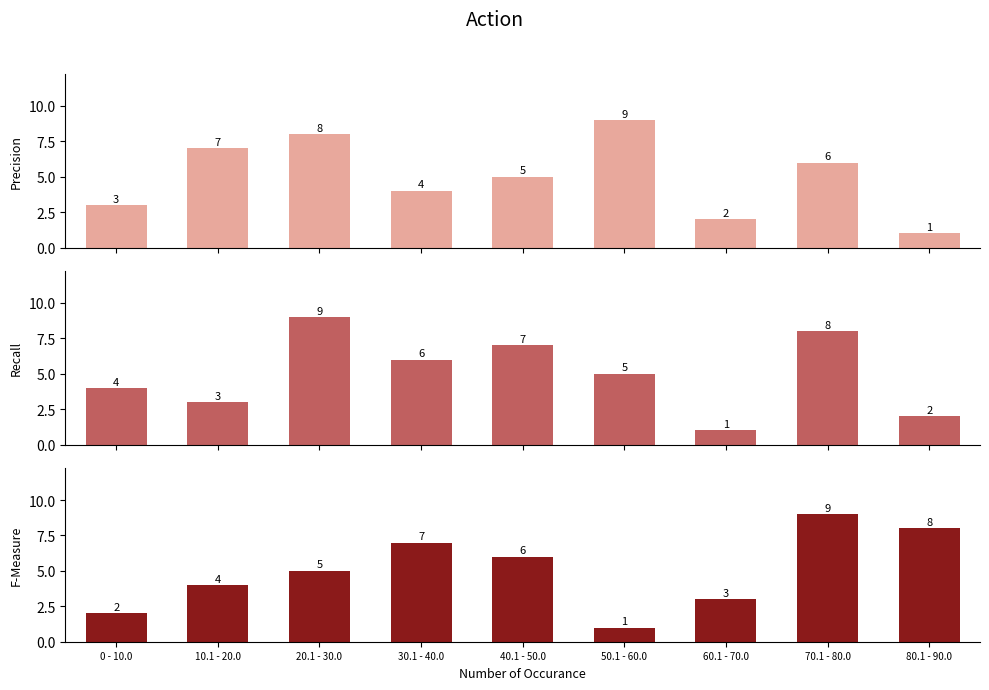

Rank the series at 80.1 - 90.0 from highest to lowest value.

col_5, col_7, col_6